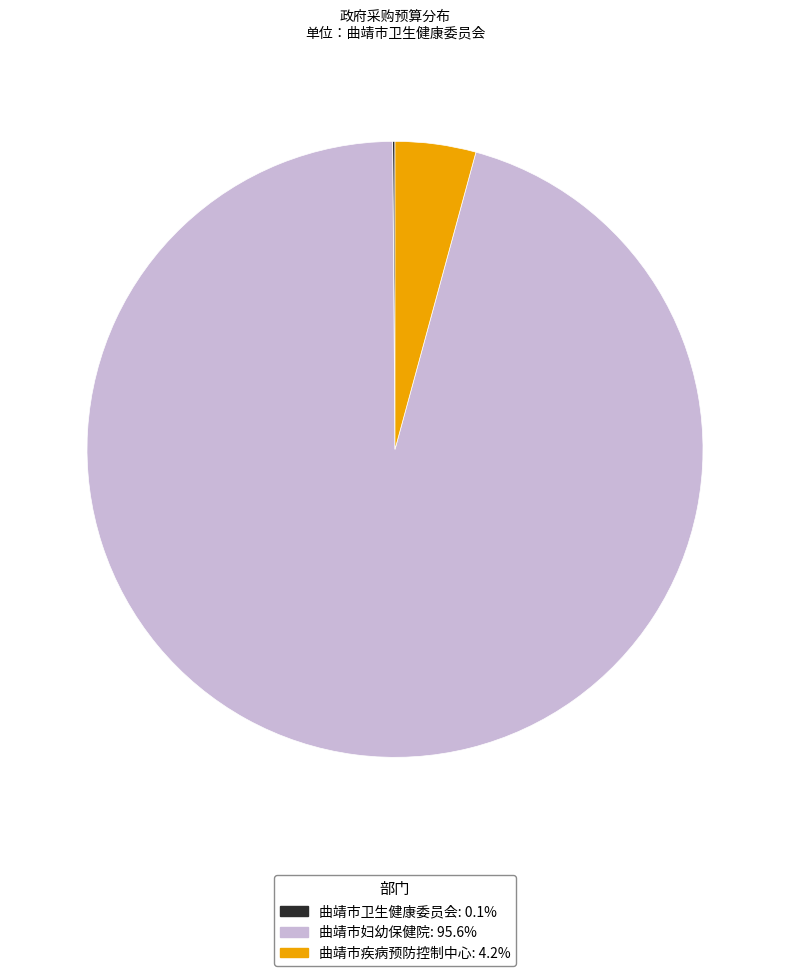

What is the majority slice?

曲靖市妇幼保健院